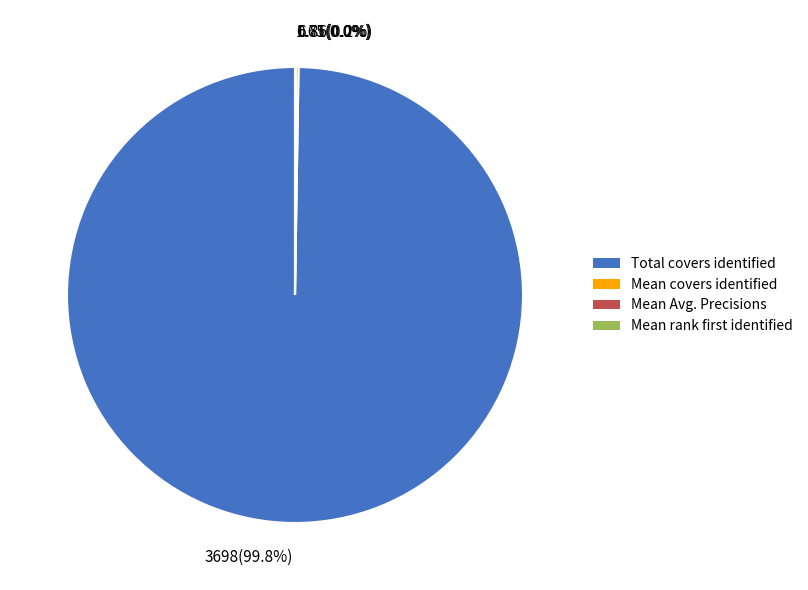

Which category has the biggest portion of the pie?

Total covers identified